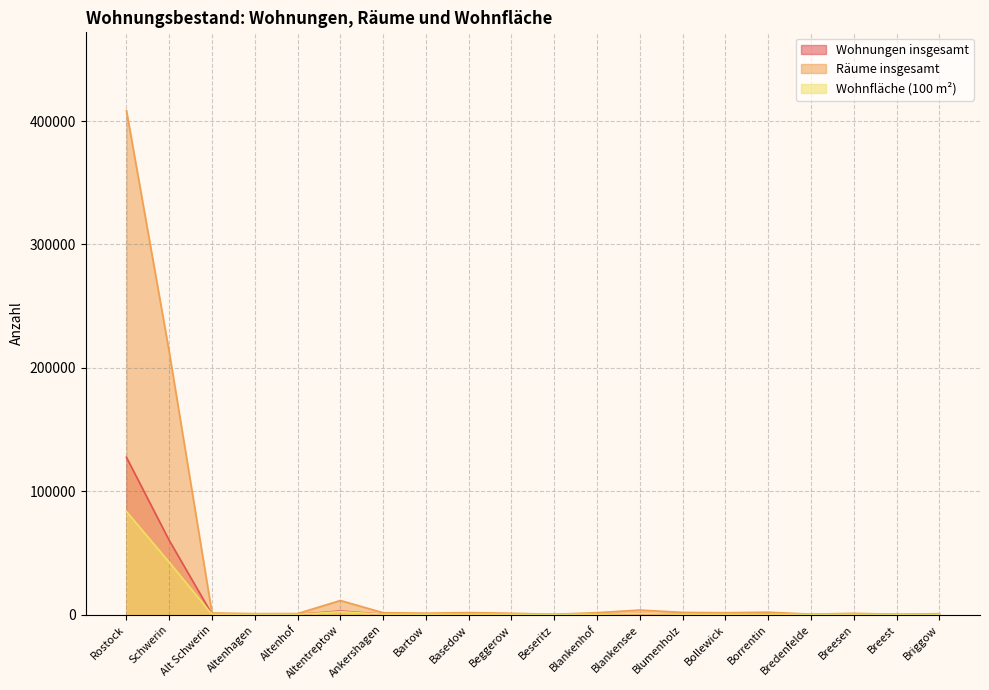

How many values in the Wohnfläche (100 m²) series exceed 325?

9